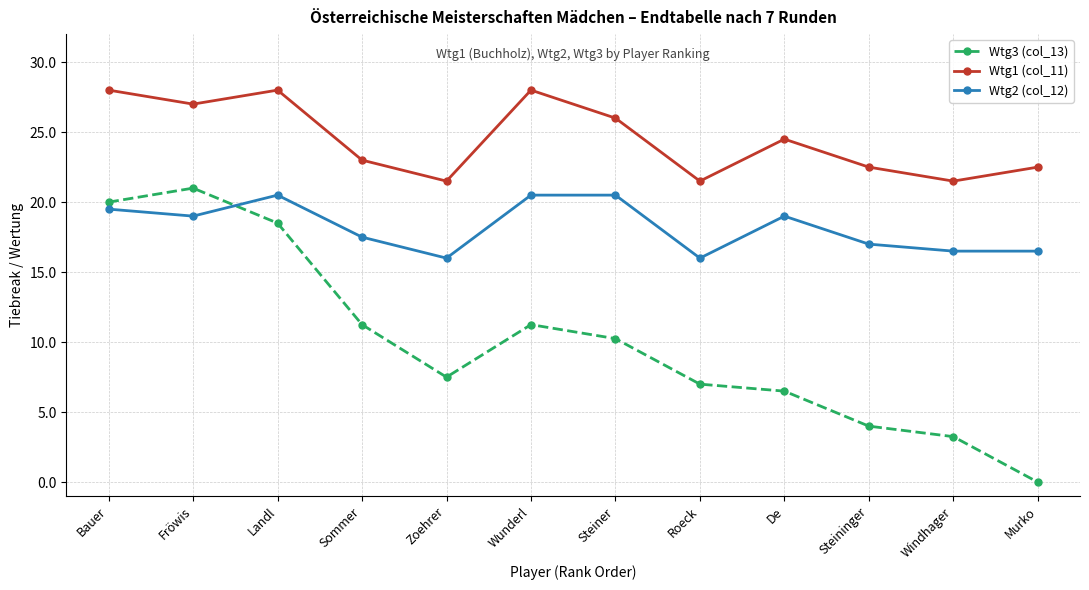

True or false: Wtg2 (col_12) and Wtg3 (col_13) intersect in this chart.

True